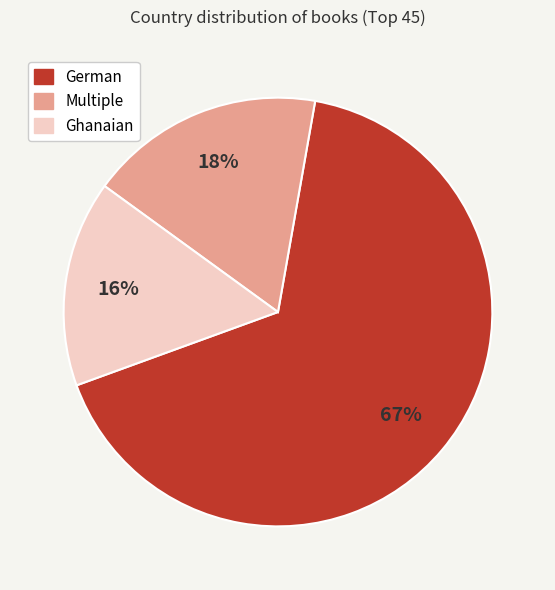

To the nearest percent, what percentage of the pie is Multiple?

18%